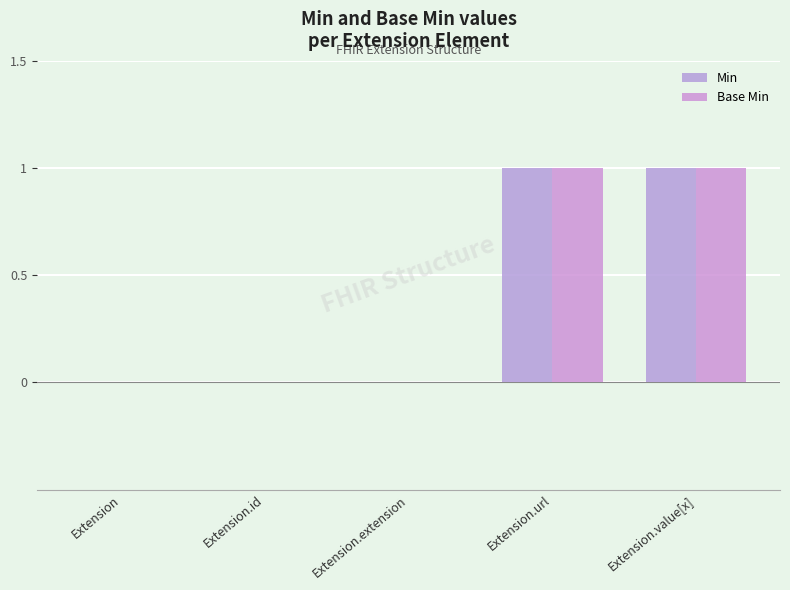

Count the Min values in the range 0 to 1.

5